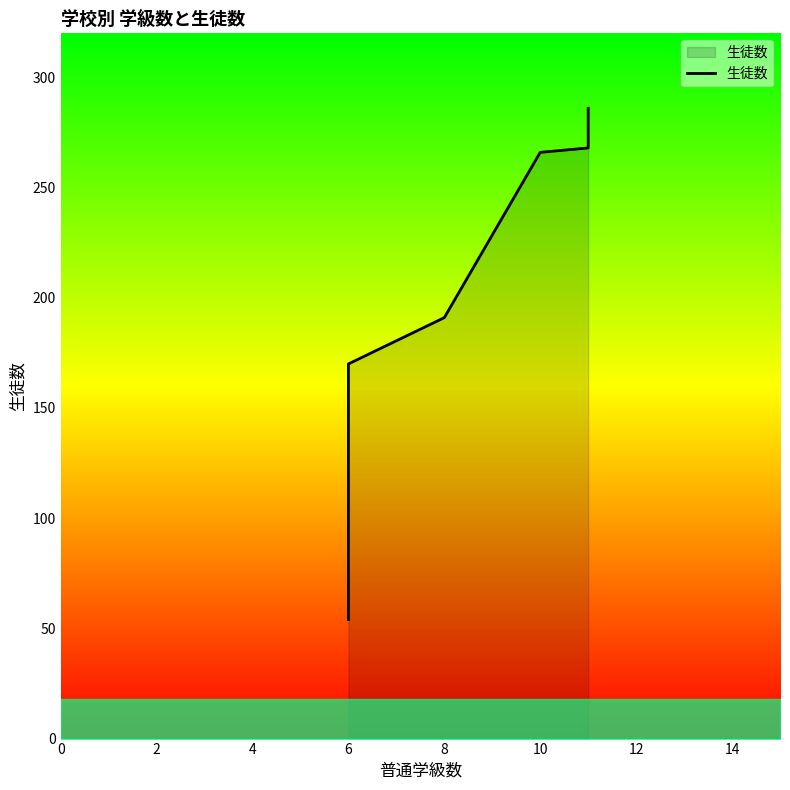

How many lines are shown in the chart?

1